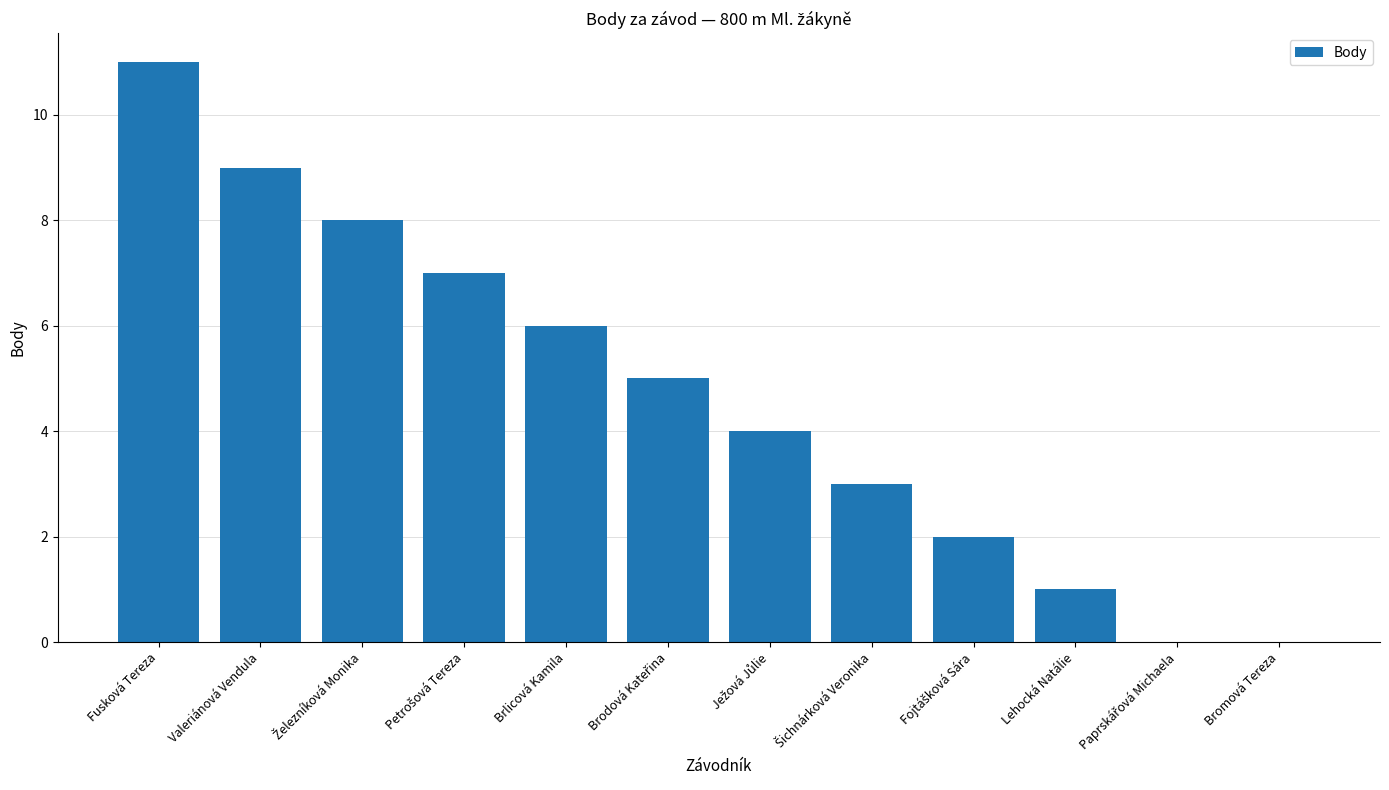

Are the bars horizontal?

No